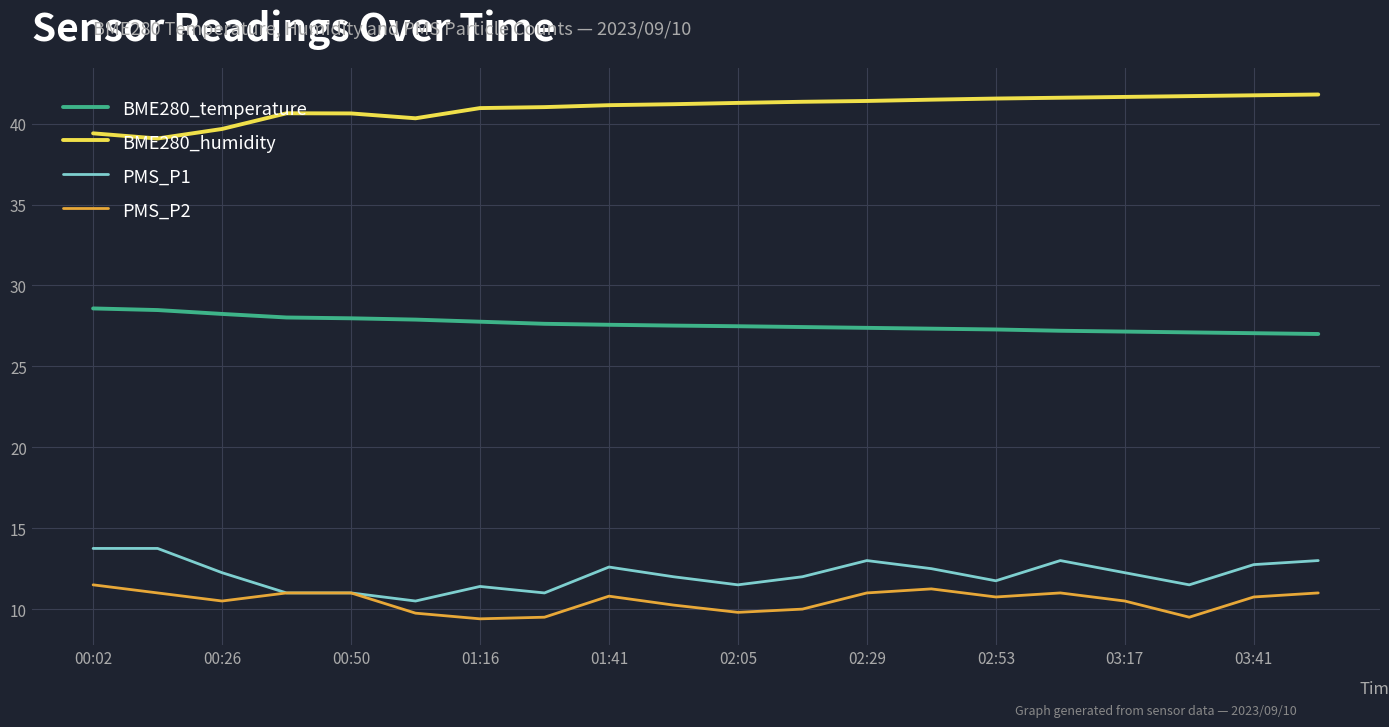

True or false: BME280_humidity and PMS_P2 cross at least once.

False